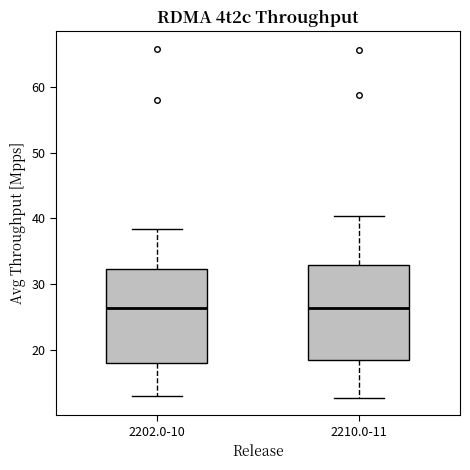

Where is the upper edge of the box for 2210.0-11 on the y-axis? The values are not printed on the chart, so give them approximately, as read against the axis.

33